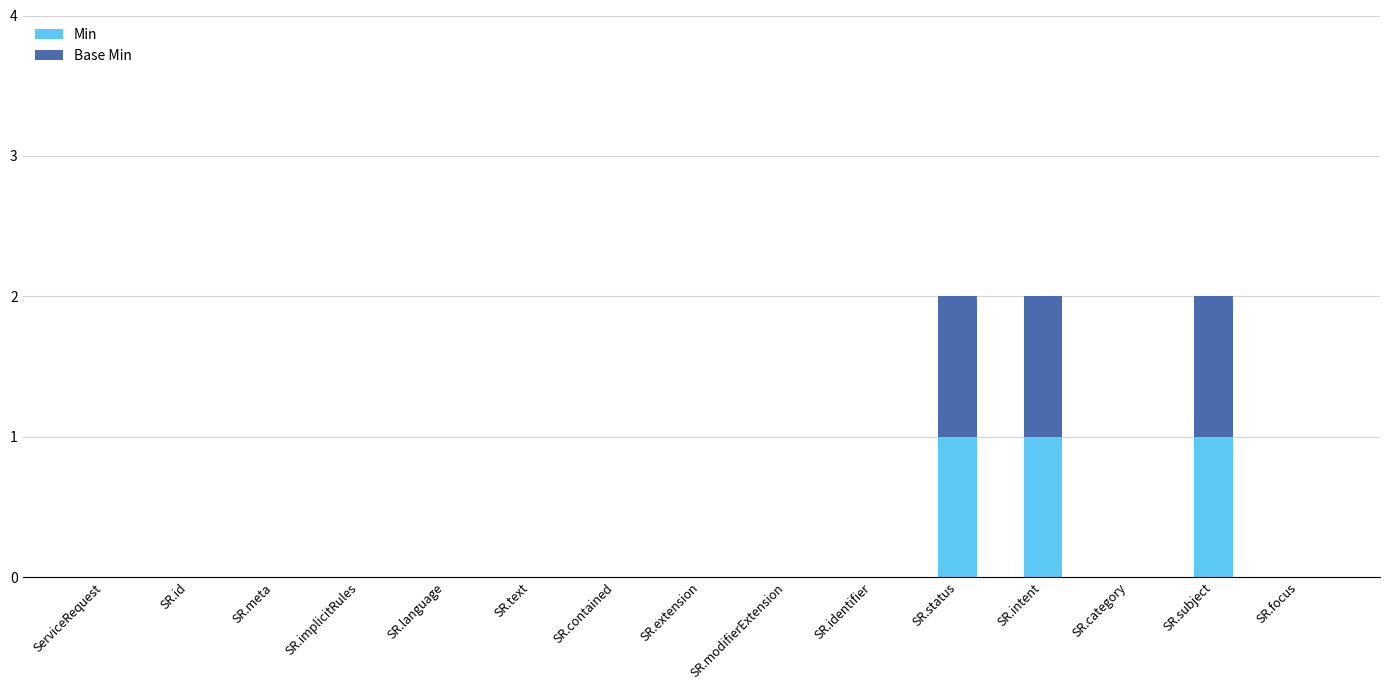

Is it true that Min equals 0 at SR.focus?

True